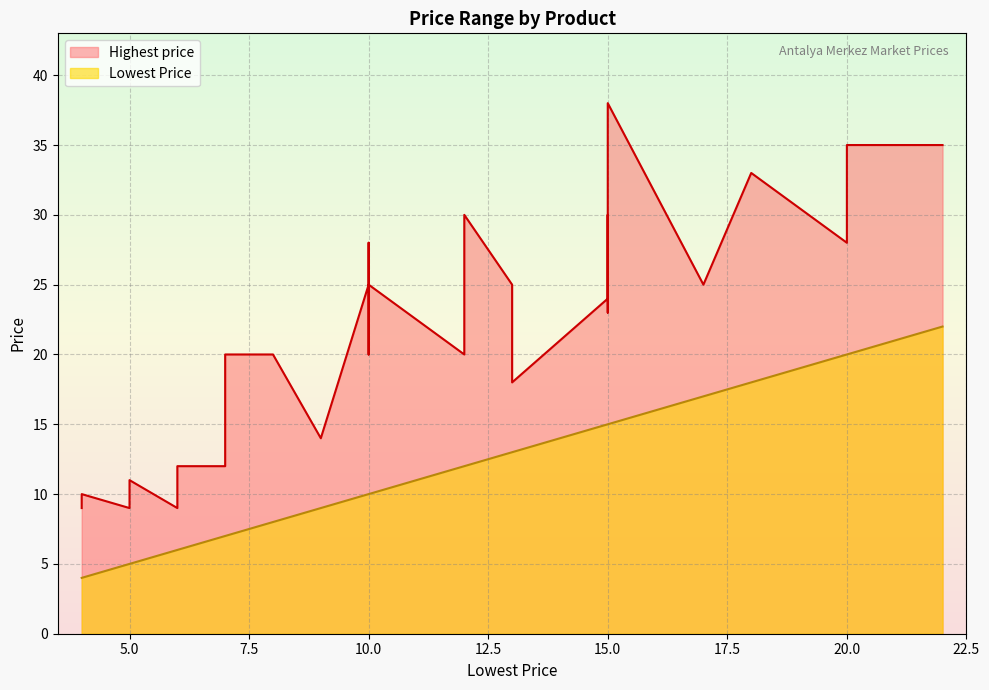

The Lowest Price series shows 3 at Turp(Fındık). True or false?

False